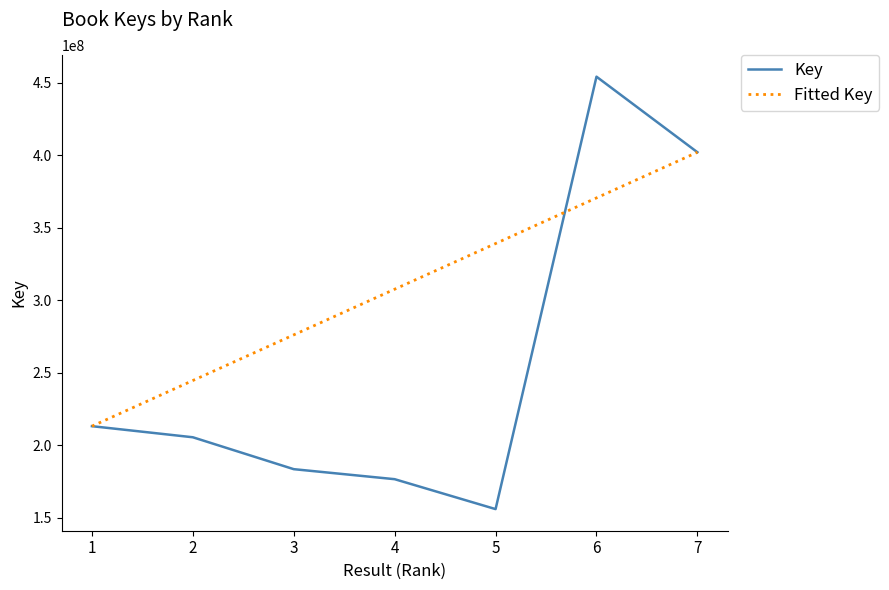

What value does the Fitted Key series have at 1?

213166130.0